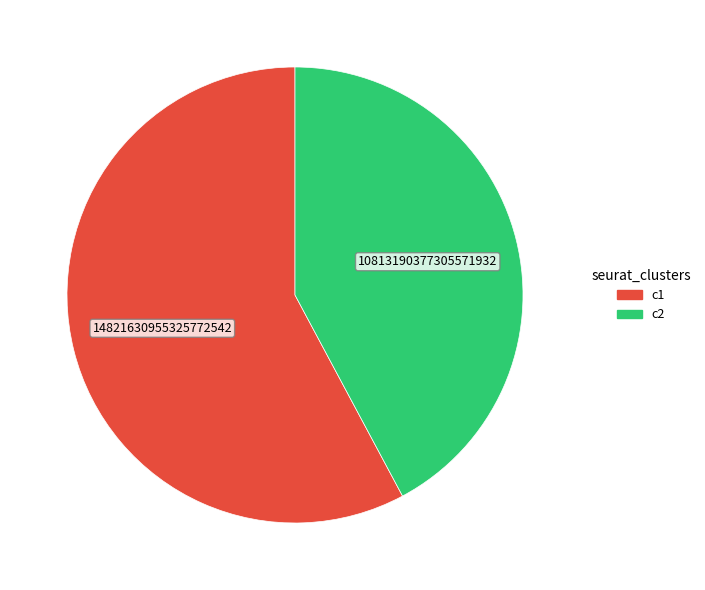

How many slices are in this pie chart?

2